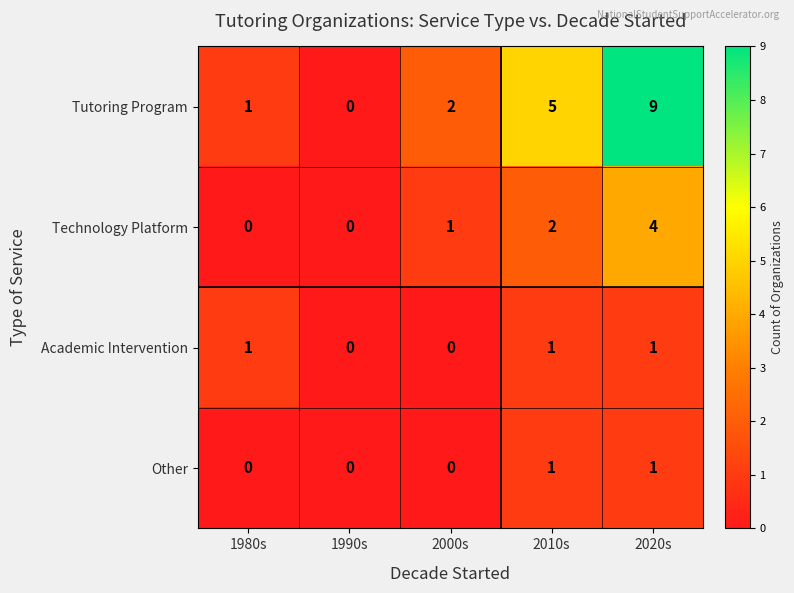

How many positive values does the Academic Intervention series have?

3